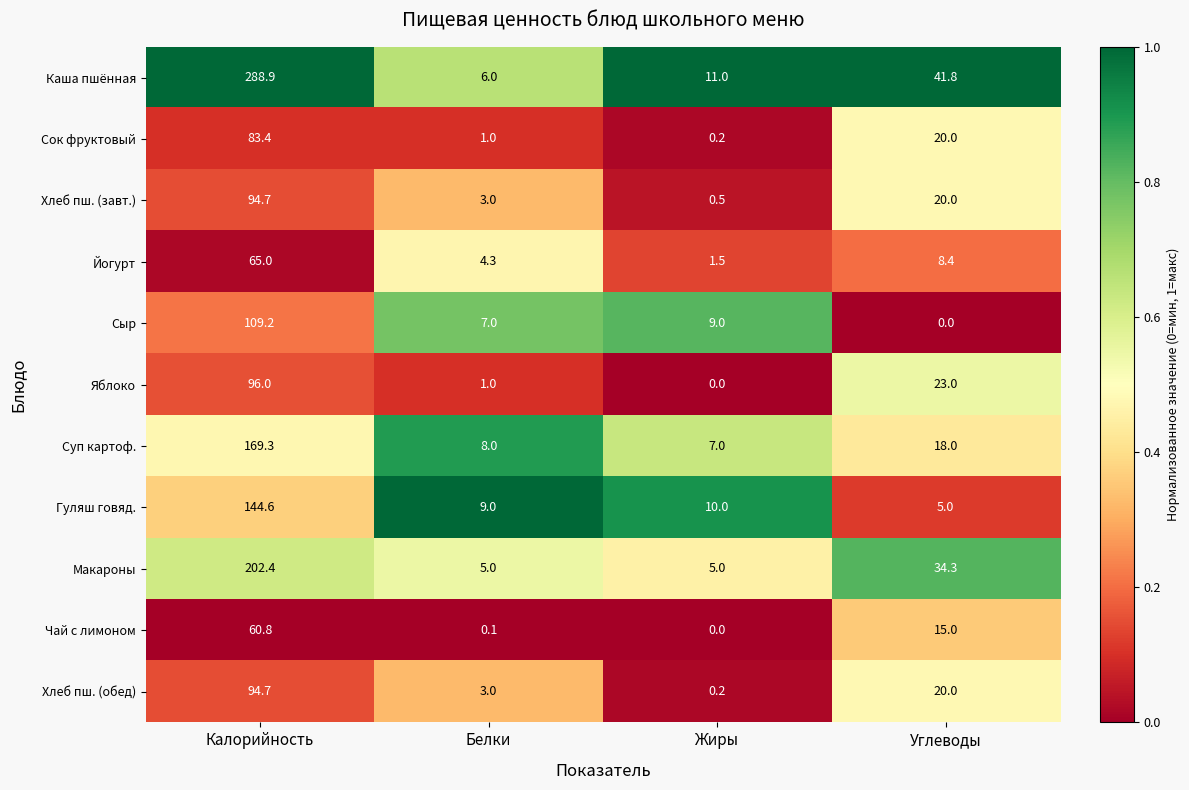

What is the sum of the Гуляш говяд. values at Жиры and Белки?

19.0